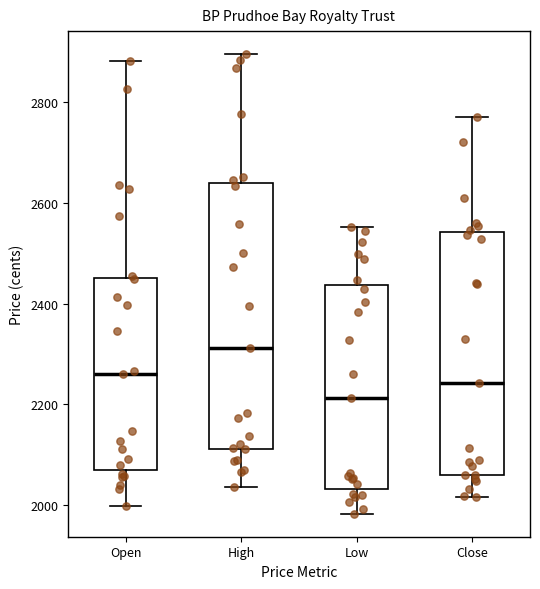

Where does the upper whisker of the box for Open end on the y-axis? The values are not printed on the chart, so give them approximately, as read against the axis.

2880